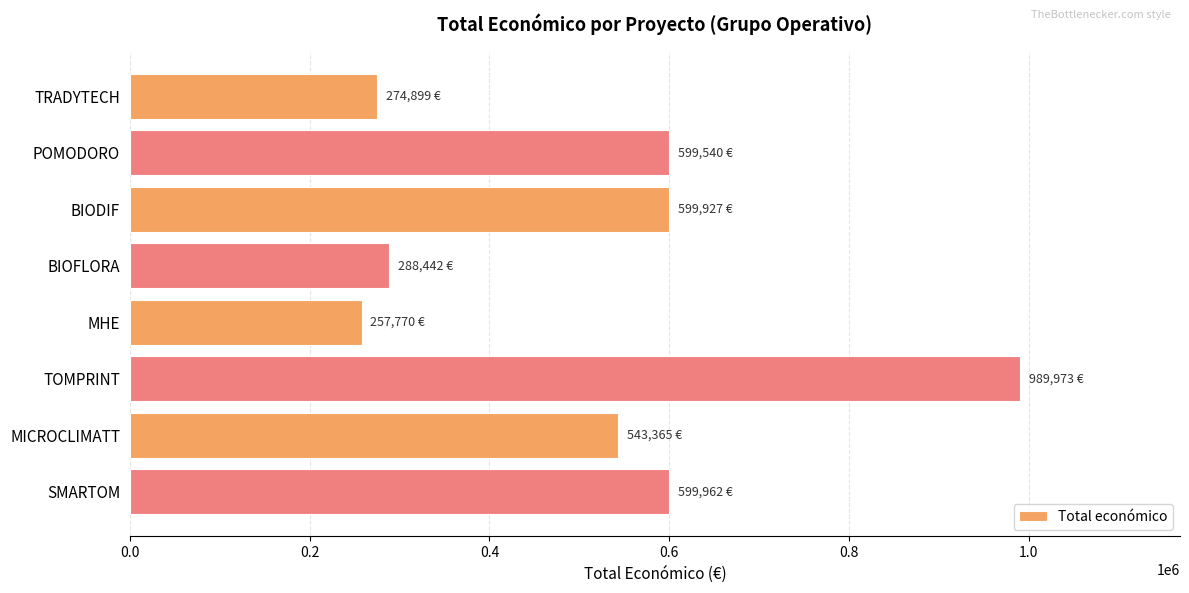

Count the number of data series in this chart.

1